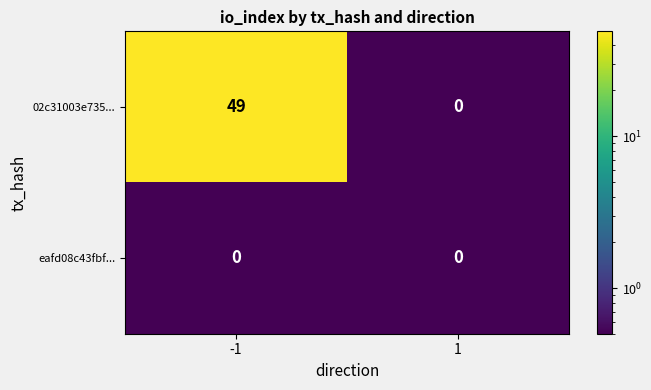

What is the difference between the 02c31003e735... values at -1 and 1?

49